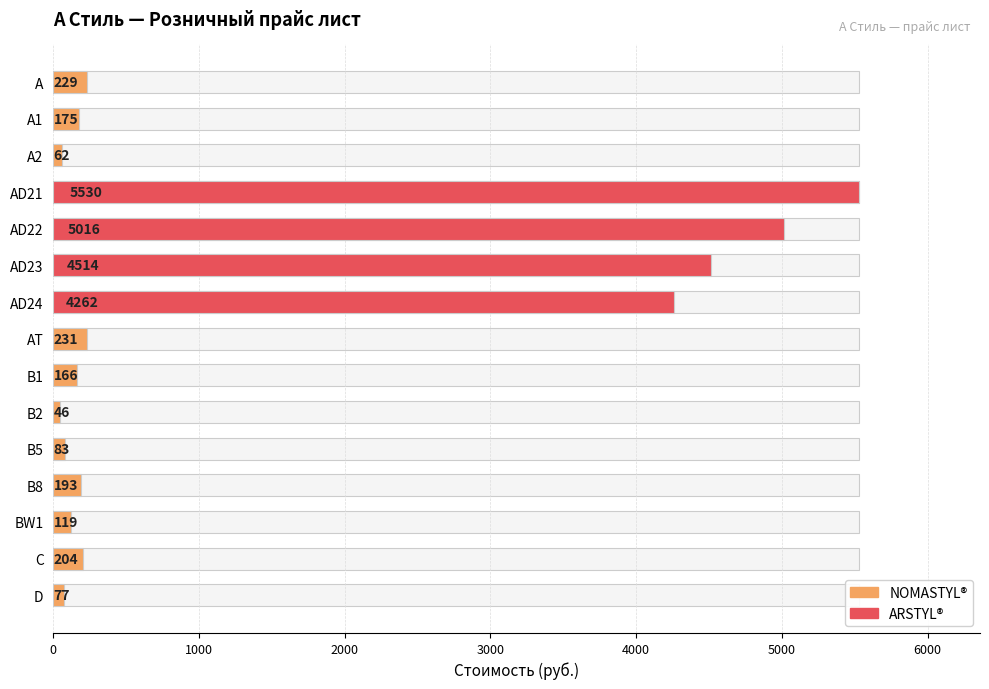

What is the change in value from AD22 to B8?

-4823